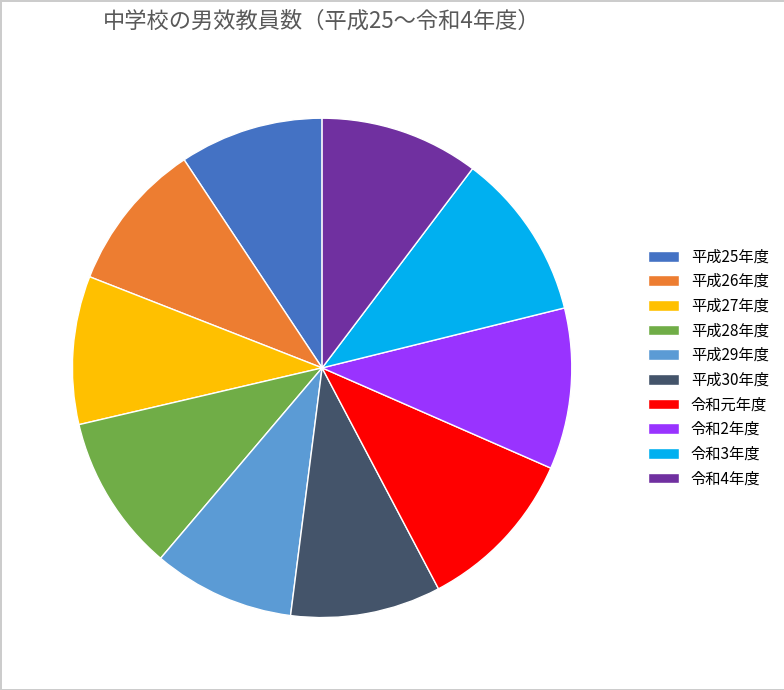

What is the ratio of the value at 平成30年度 to the value at 平成27年度?

1.0